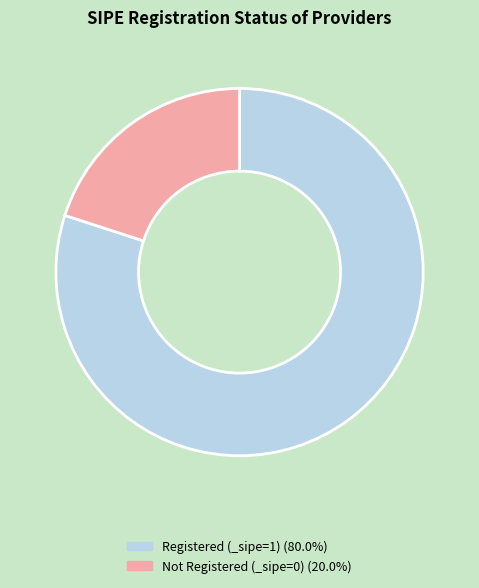

Does any single category account for the majority?

Yes